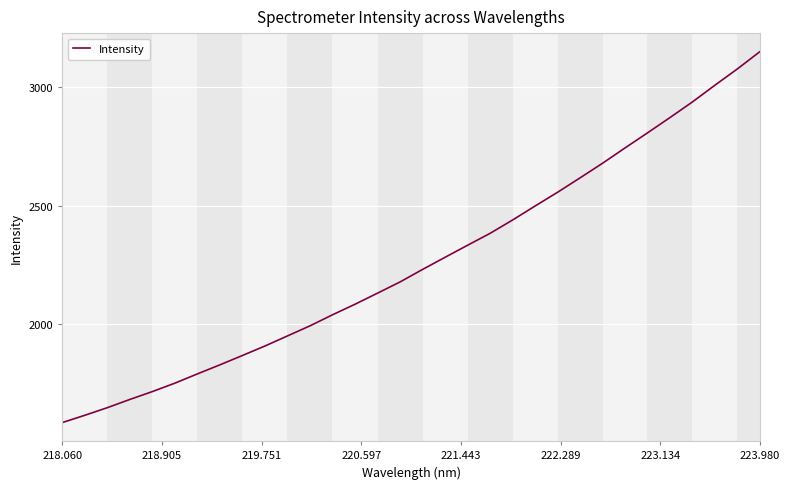

How many distinct data groups are displayed?

1